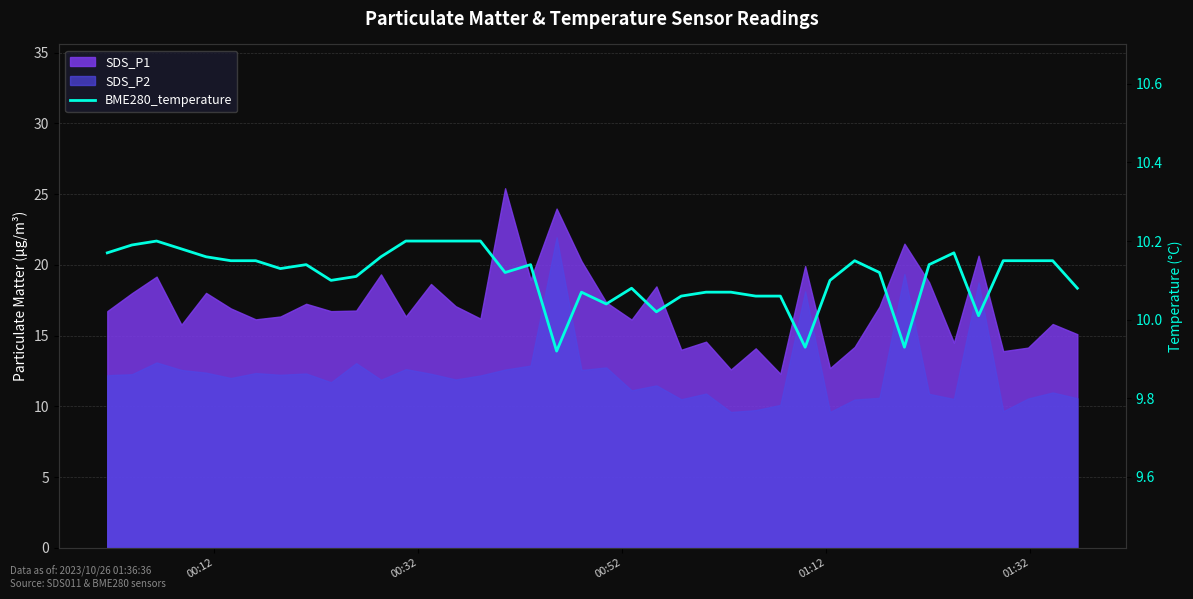

How many lines are shown in the chart?

1